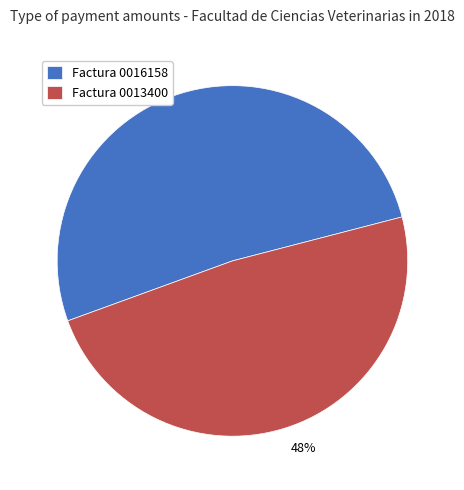

To the nearest percent, what is the combined percentage of Factura 0016158 and Factura 0013400?

100%